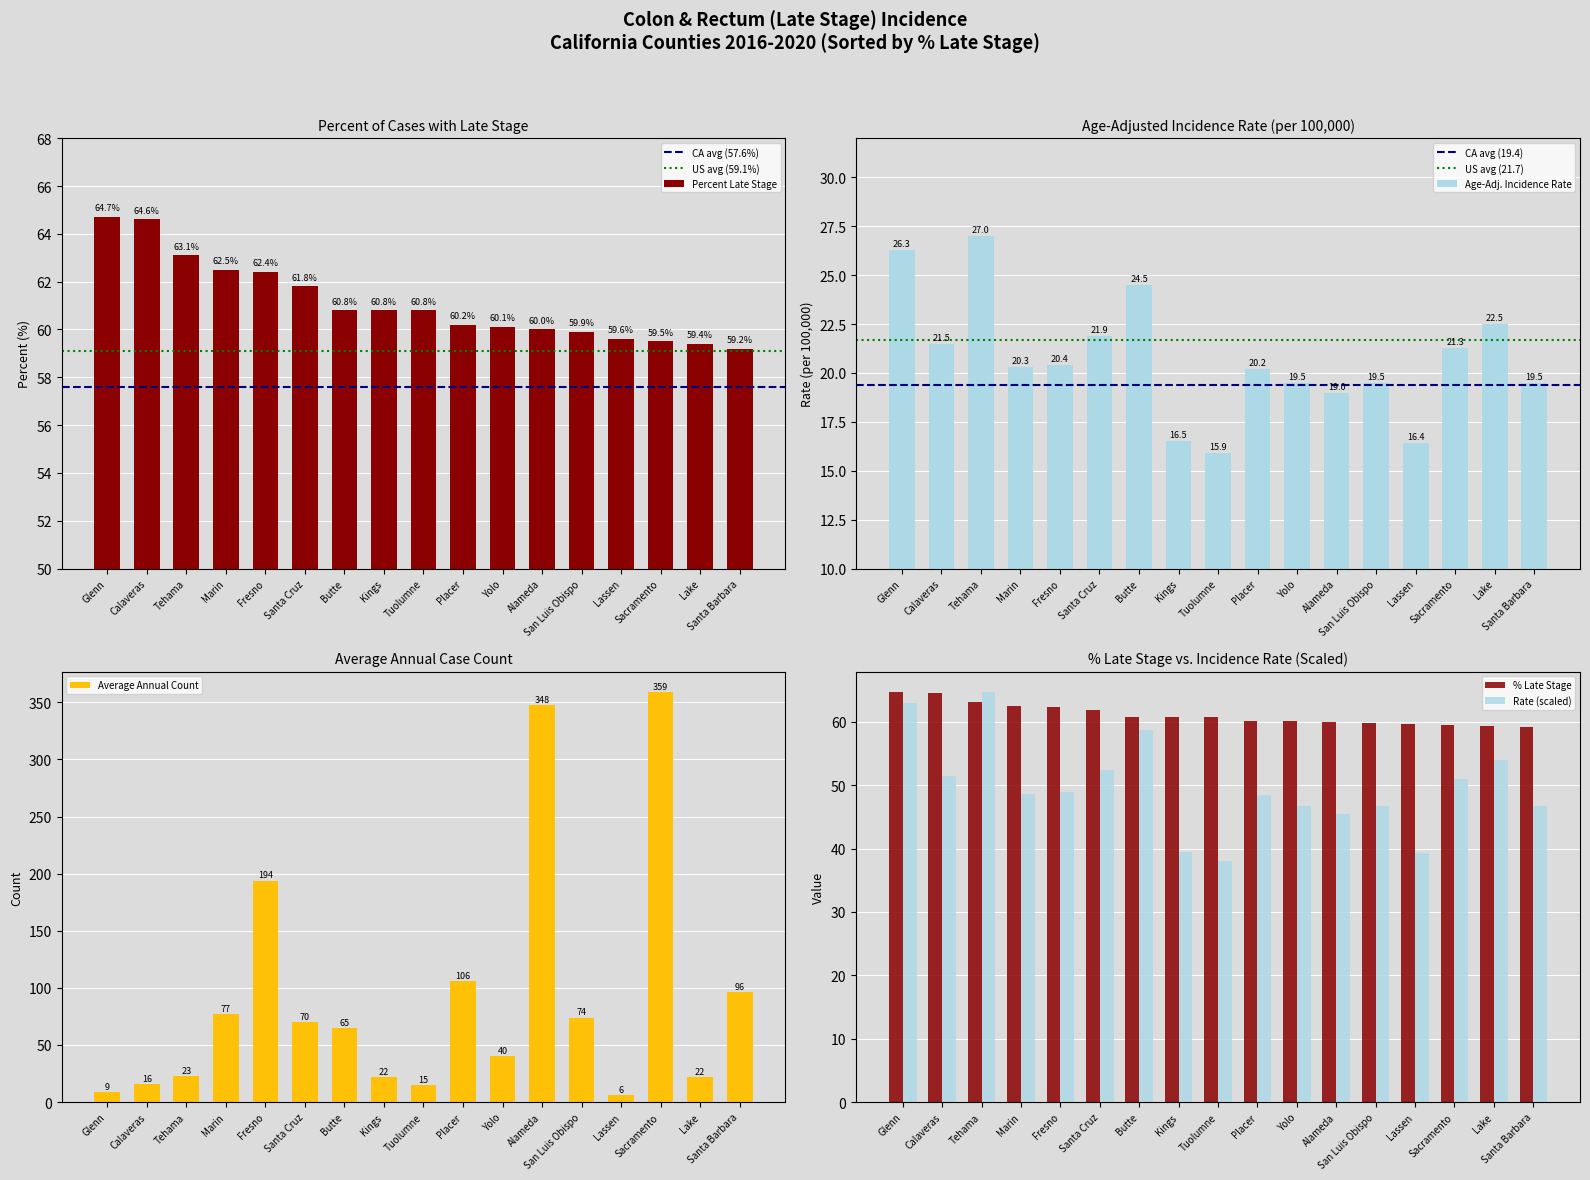

The value of Percent Late Stage at Marin is 97.6. True or false?

False